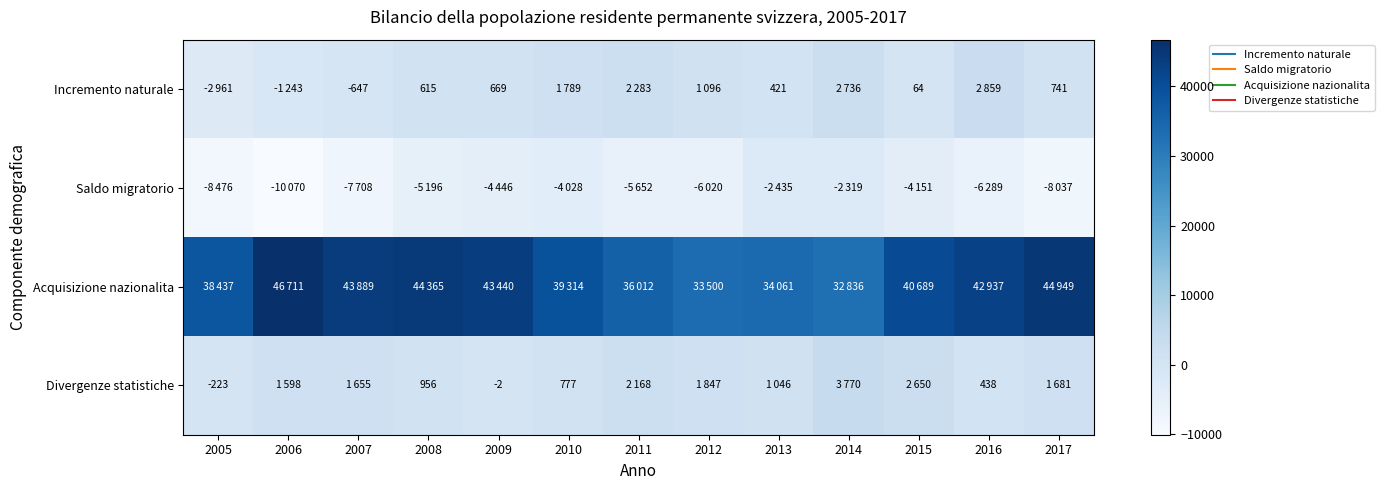

At how many categories does at least one series exceed 13921?

13